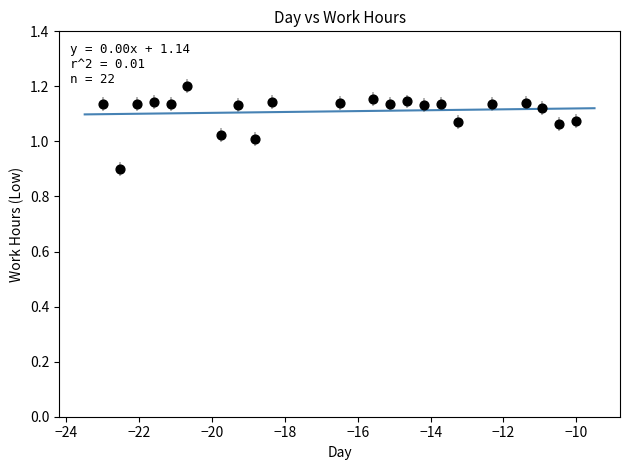

What is the range of X values (max minus min)?

13.0